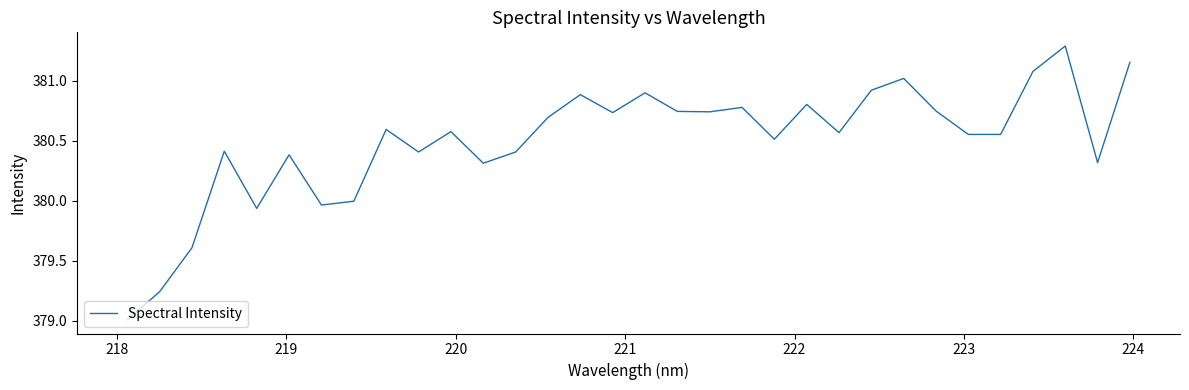

What is the difference between the maximum and minimum values?

2.3